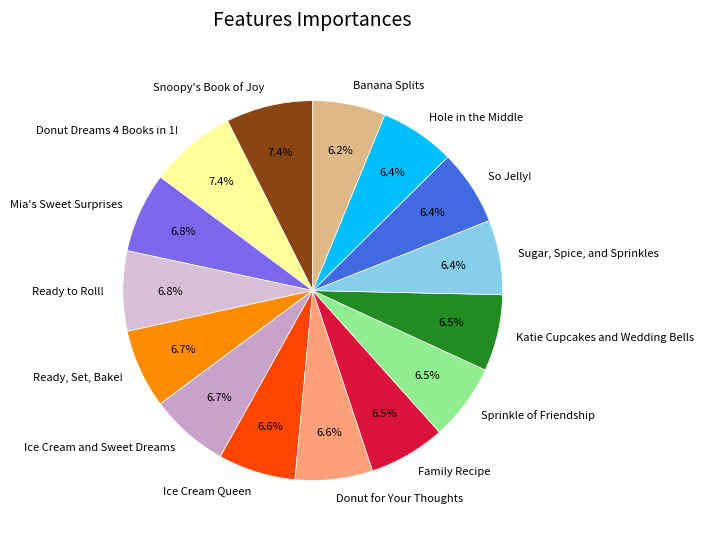

Does Mia's Sweet Surprises account for over 50% of the chart?

No